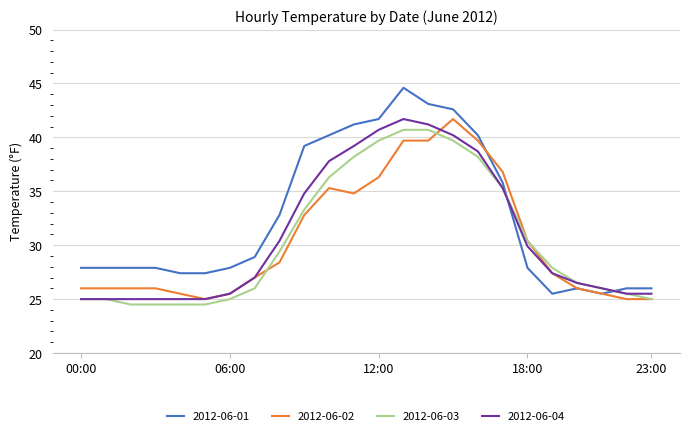

What is the smallest value displayed?

24.5